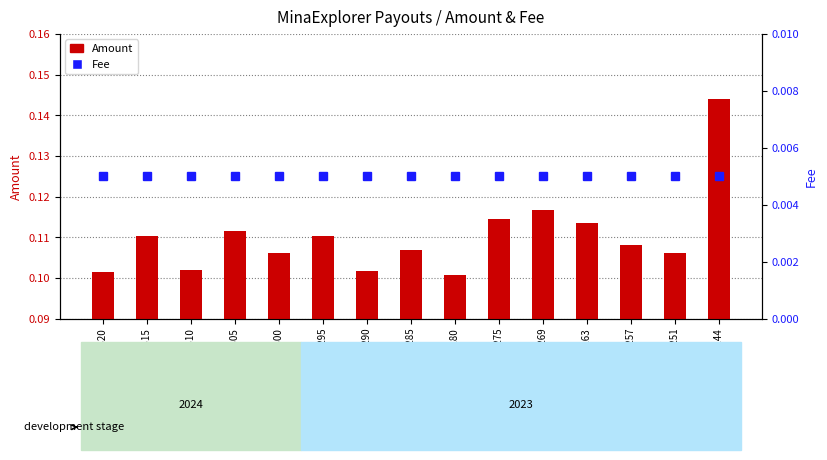

Between Payout 275 and Payout 295, which is larger?

Payout 275